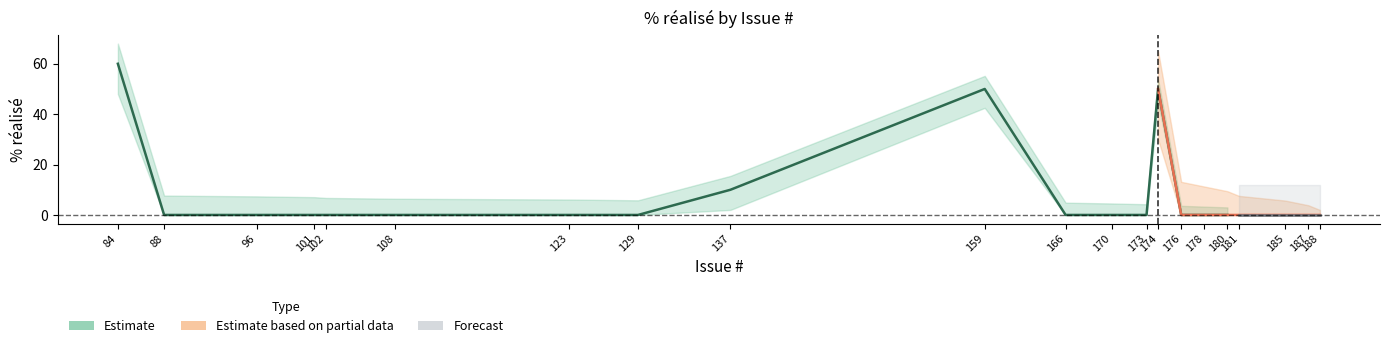

How many data points in Forecast are above 0?

4